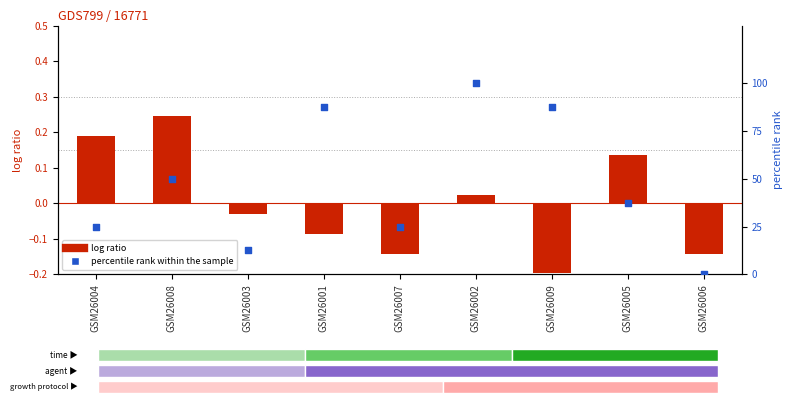

What are all the series names shown in the legend?

log ratio, percentile rank within the sample